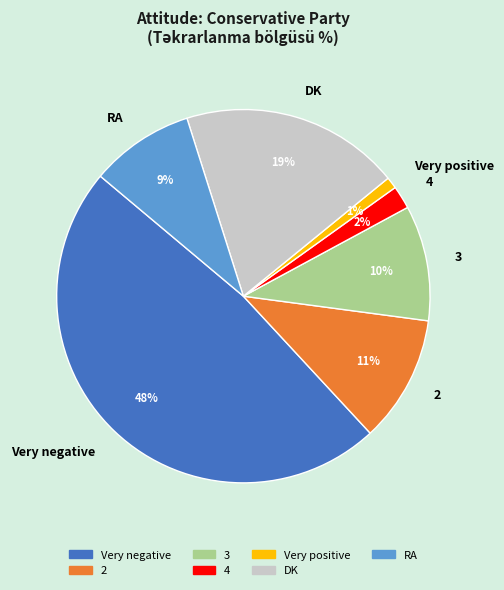

To the nearest percent, what portion does RA represent?

9%